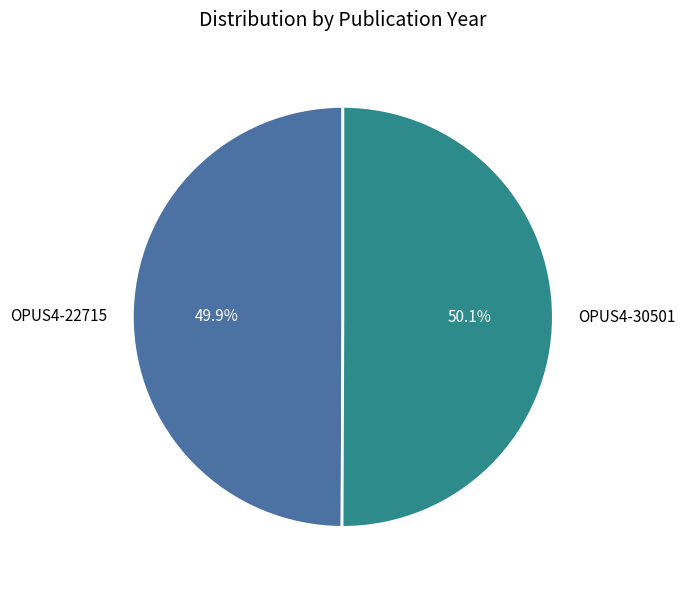

To the nearest percent, what portion does OPUS4-22715 represent?

50%